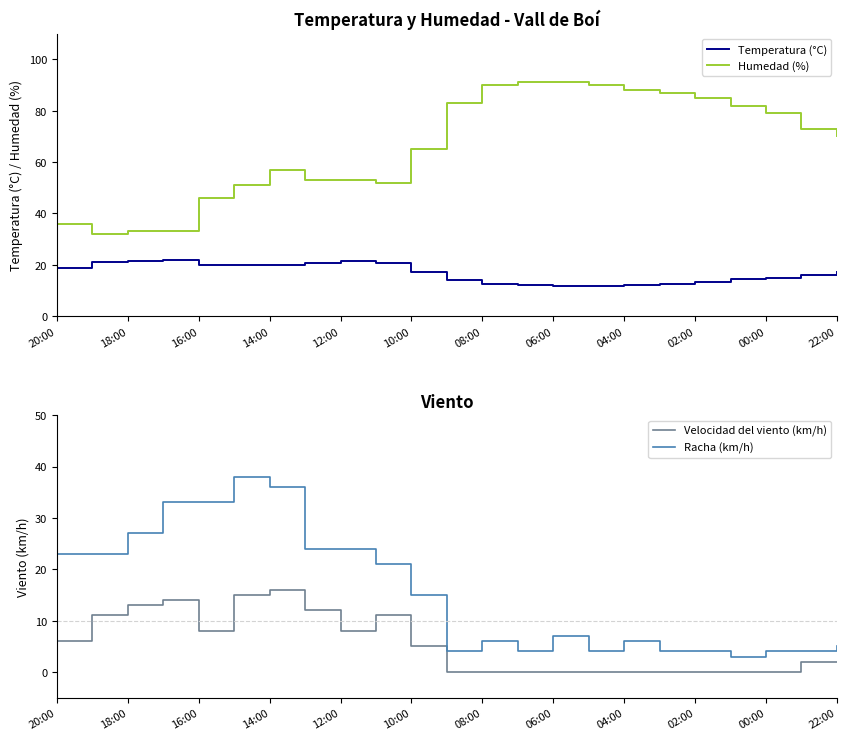

True or false: Humedad (%) and Temperatura (°C) cross at least once.

False